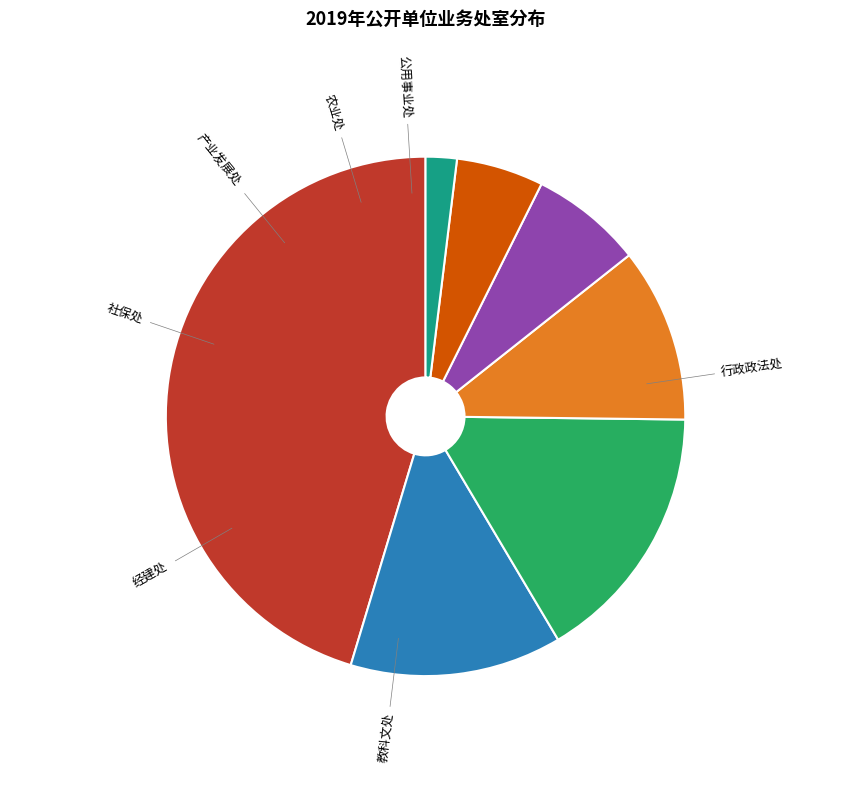

Between 经建处 and 教科文处, which is larger?

经建处